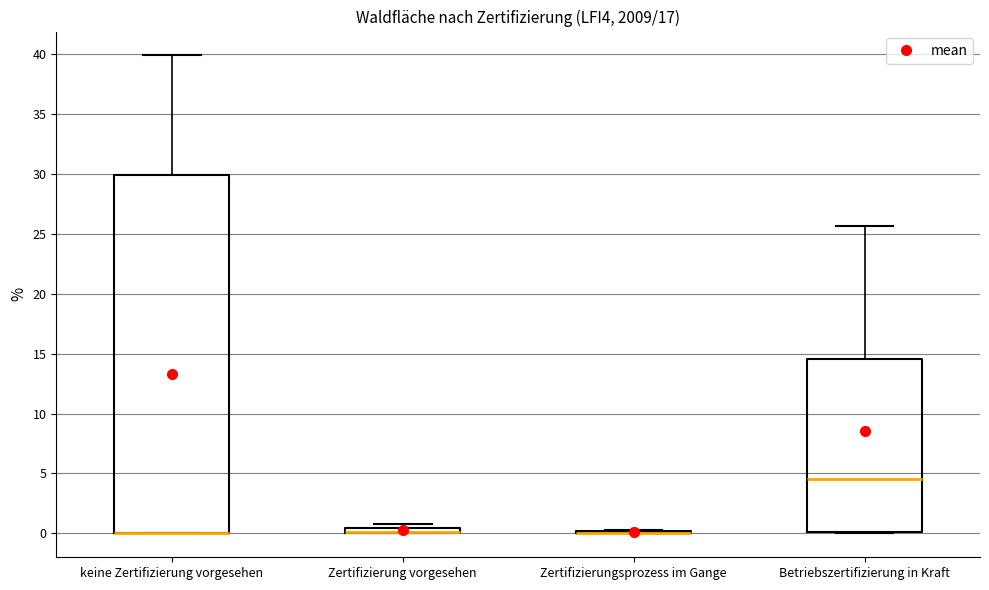

Comparing the boxes themselves (not the whiskers), which one is the tallest?

keine Zertifizierung vorgesehen